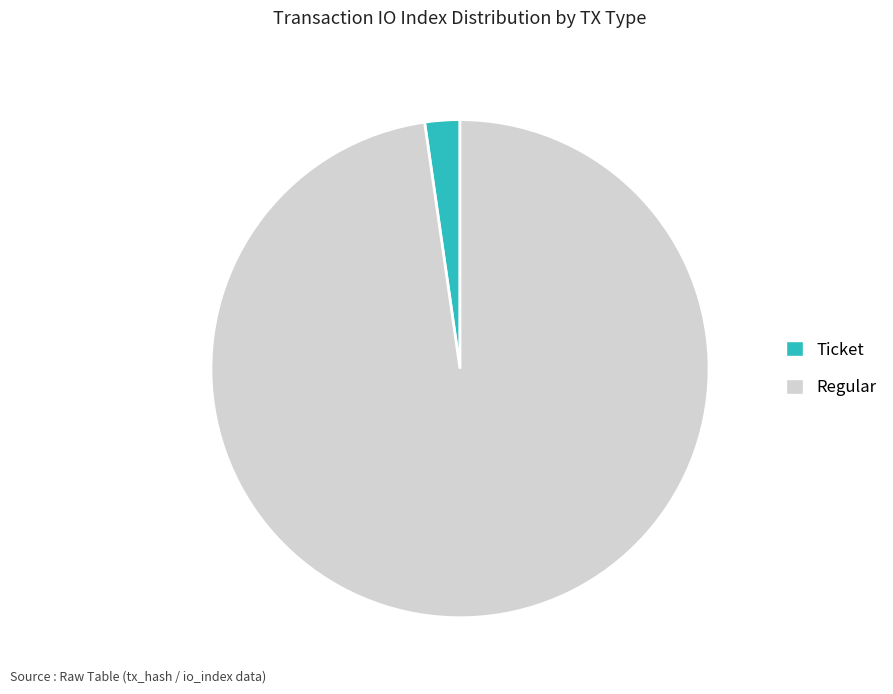

What is the largest slice in the pie chart?

Regular